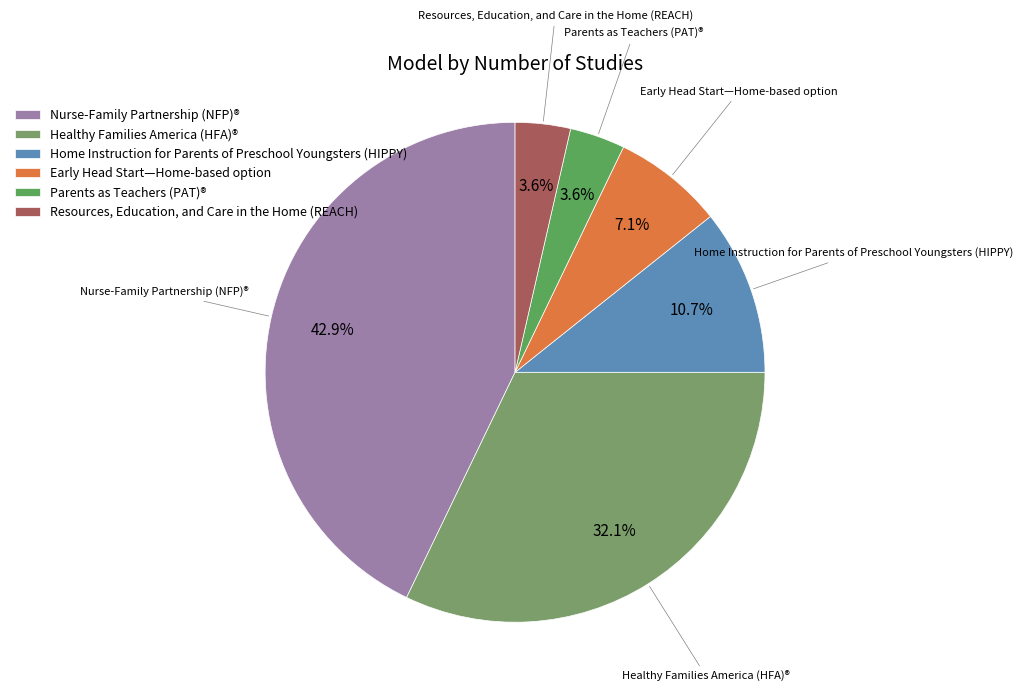

What percentage is NOT represented by Healthy Families America (HFA)®?

67.9%